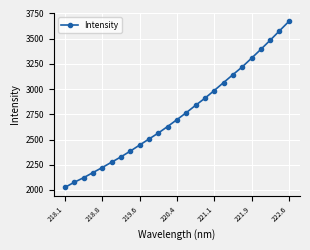

What is the average value?

2752.3